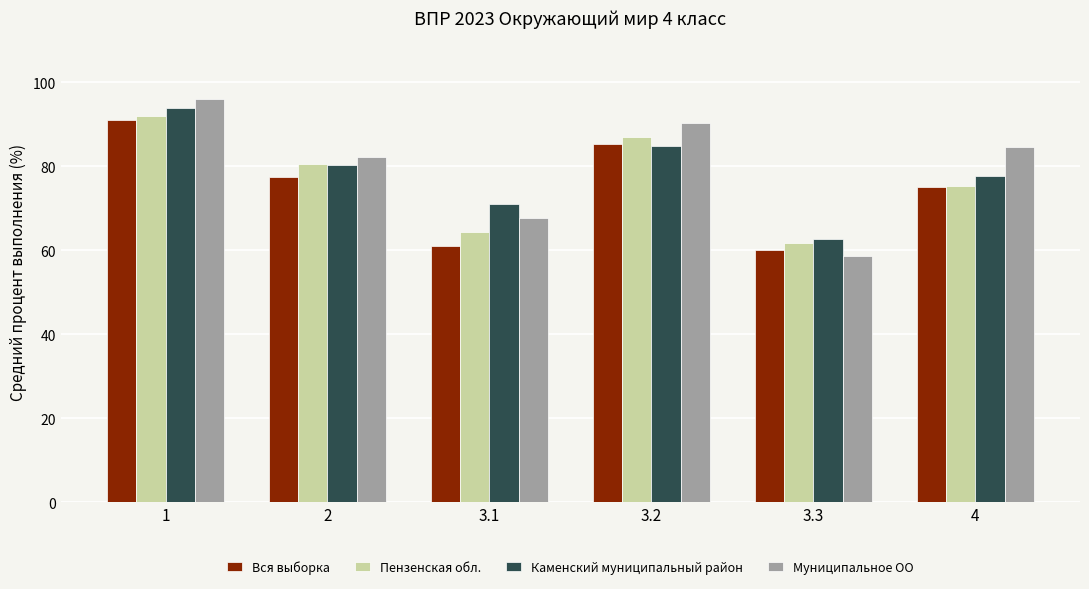

Read the Пензенская обл. value at 3.2.

86.9